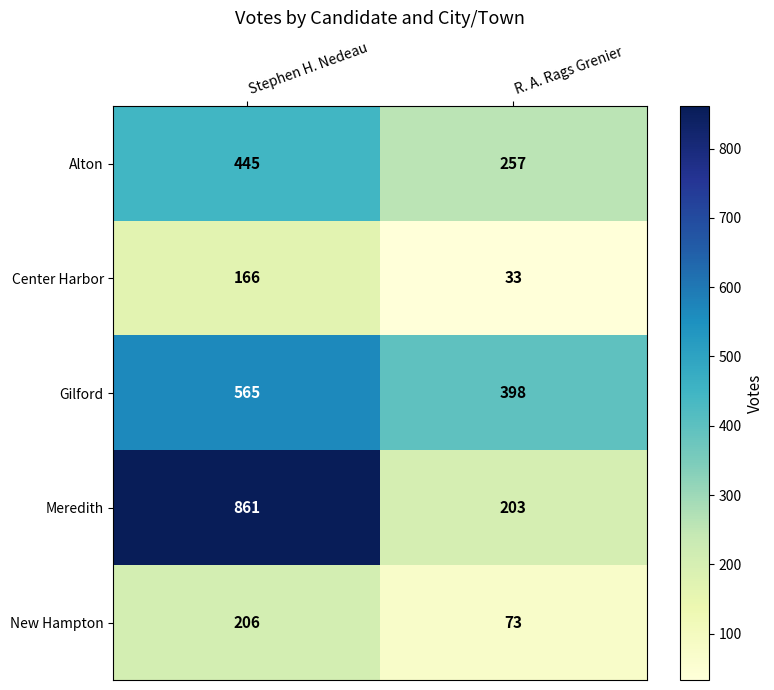

Read the Gilford value at Stephen H. Nedeau.

565